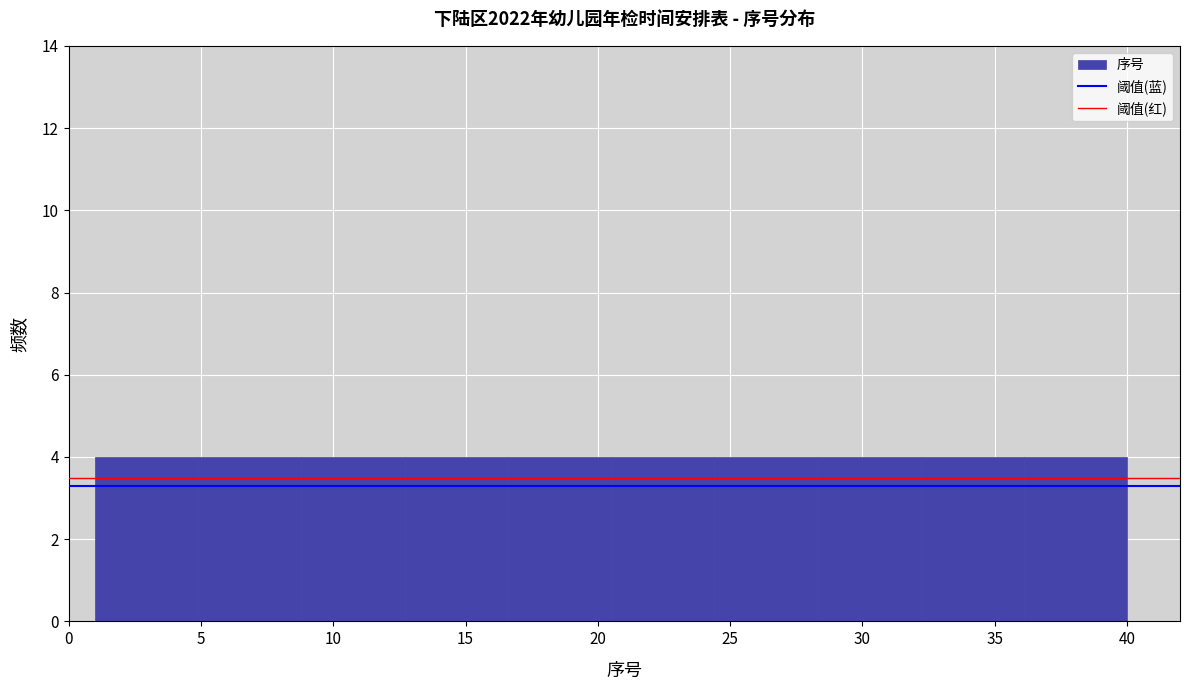

Reading left to right, list every bar in this chart as the range it spans on the x-axis followed by its height. Neither the bar edges nor the heights are printed on the chart, so give them approximately, as read against the axes.

1.0 to 4.9: 4
4.9 to 8.8: 4
8.8 to 12.7: 4
12.7 to 16.6: 4
16.6 to 20.5: 4
20.5 to 24.4: 4
24.4 to 28.3: 4
28.3 to 32.2: 4
32.2 to 36.1: 4
36.1 to 40.0: 4